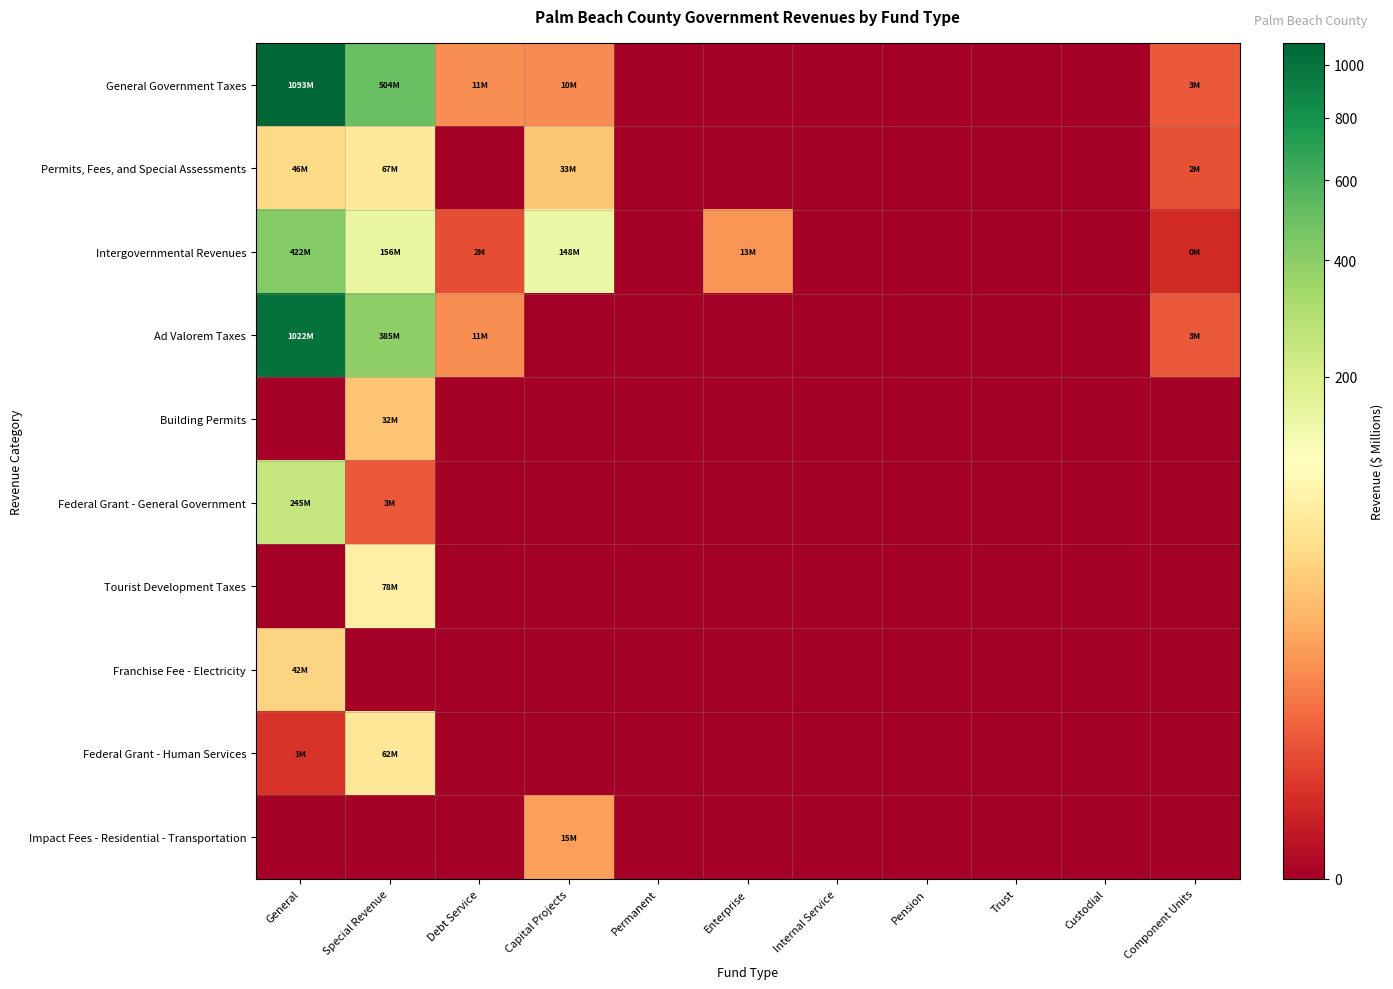

What is the difference between the highest and lowest values at General?

1093.0